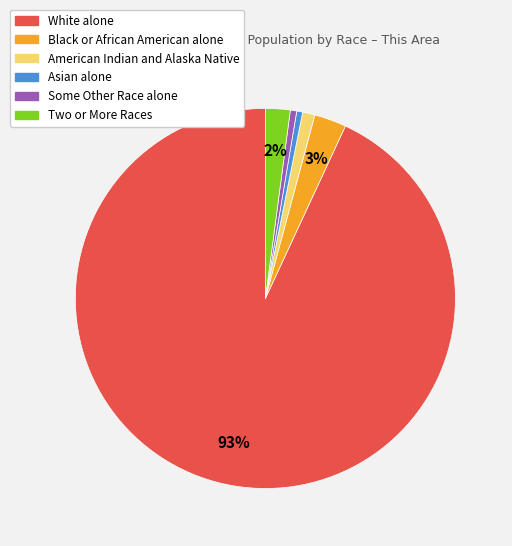

To the nearest percent, what is the average slice percentage?

17%